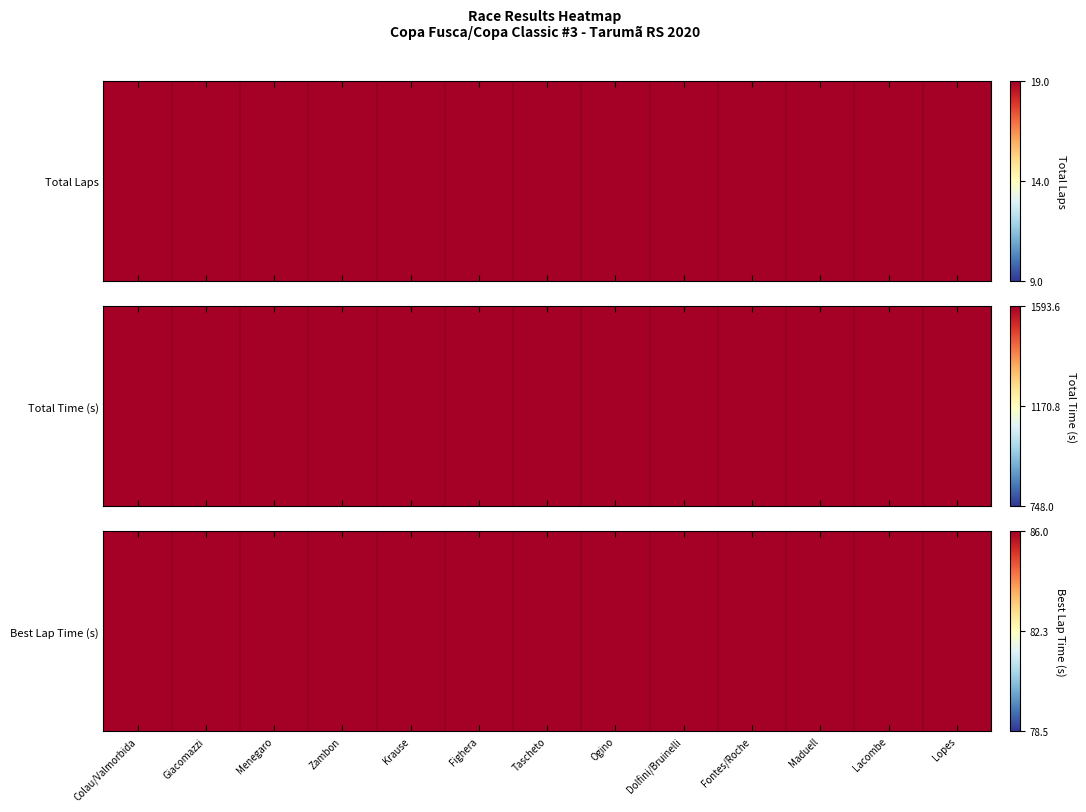

True or false: the data shows 26.4 at Menegaro.

False